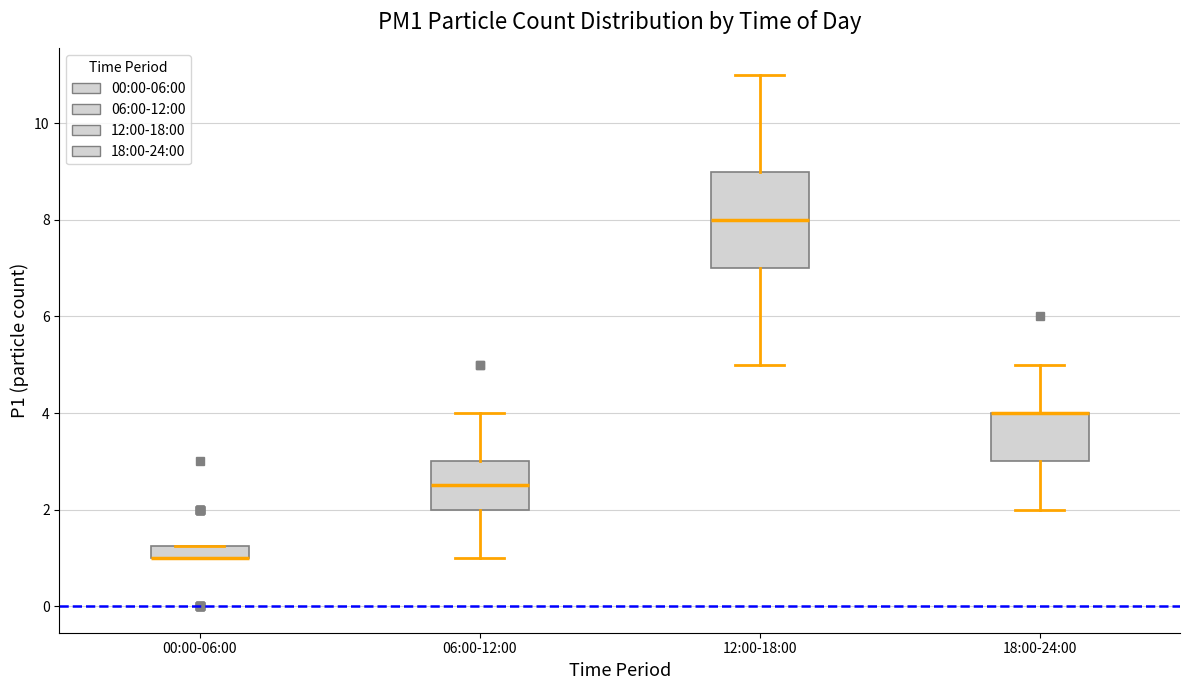

Comparing the boxes themselves (not the whiskers), which one is the tallest?

12:00-18:00